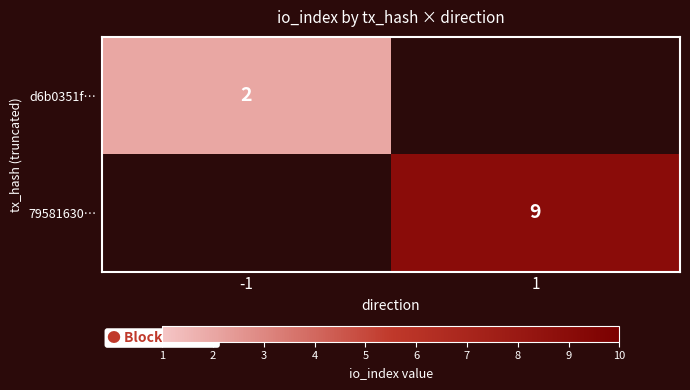

What is the greatest value displayed?

9